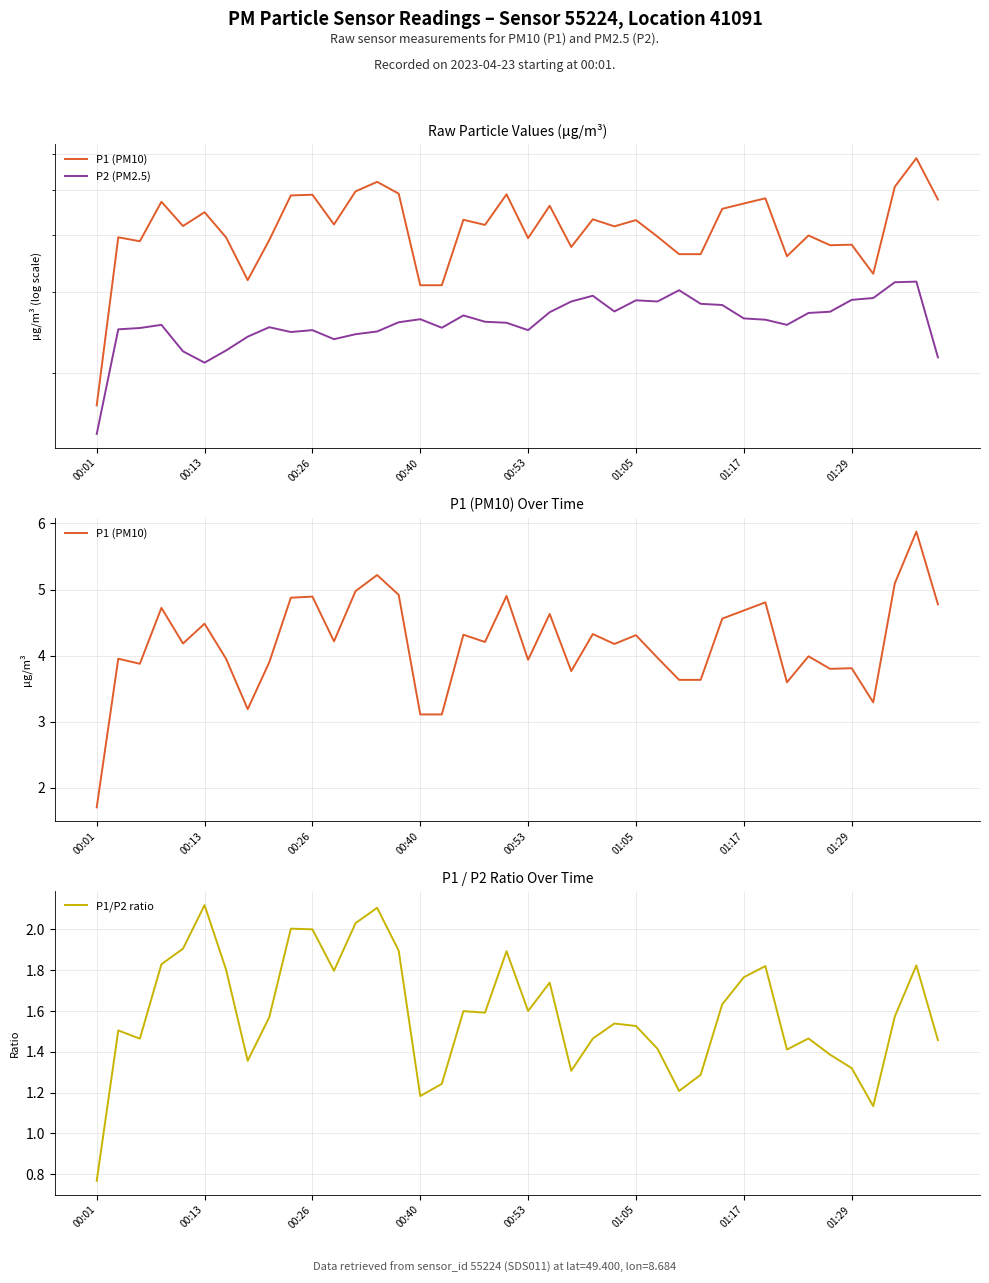

What is the highest value of the P1/P2 ratio series?

2.1